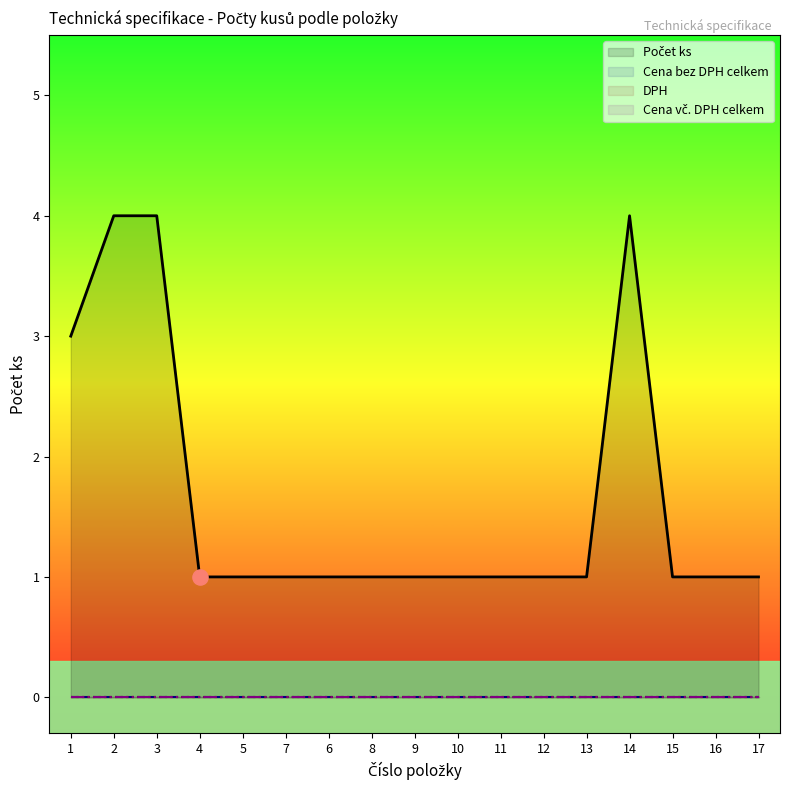

At how many categories does at least one series exceed 2?

4